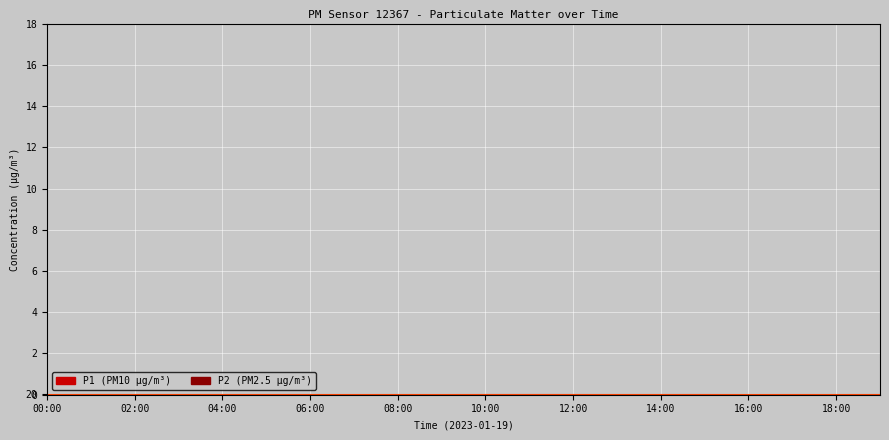

Rank the series at 13:00 from lowest to highest value.

P2, P1